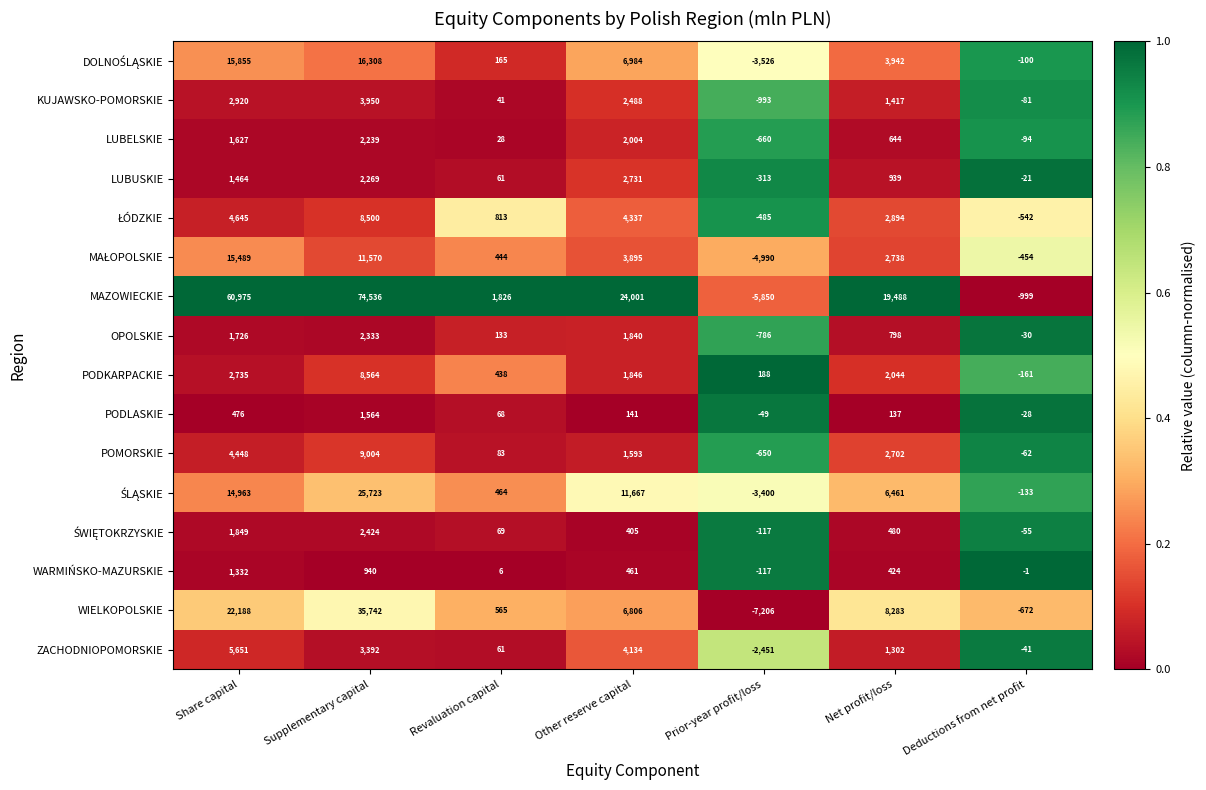

How many categories are shown in the chart?

7